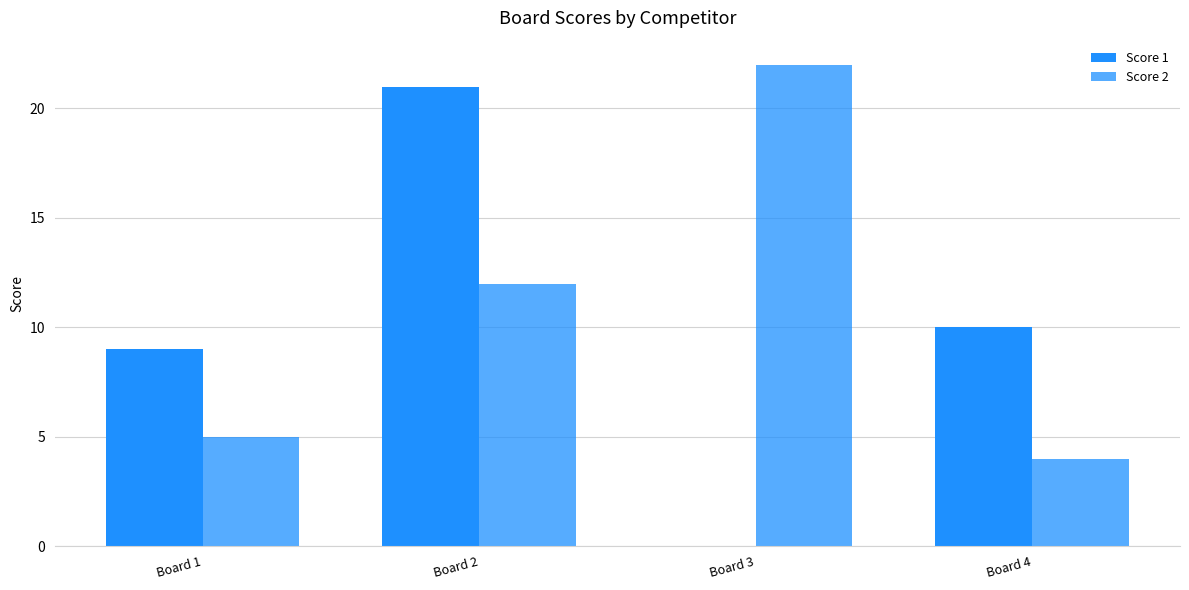

What is the difference between the highest and lowest values at Board 4?

6